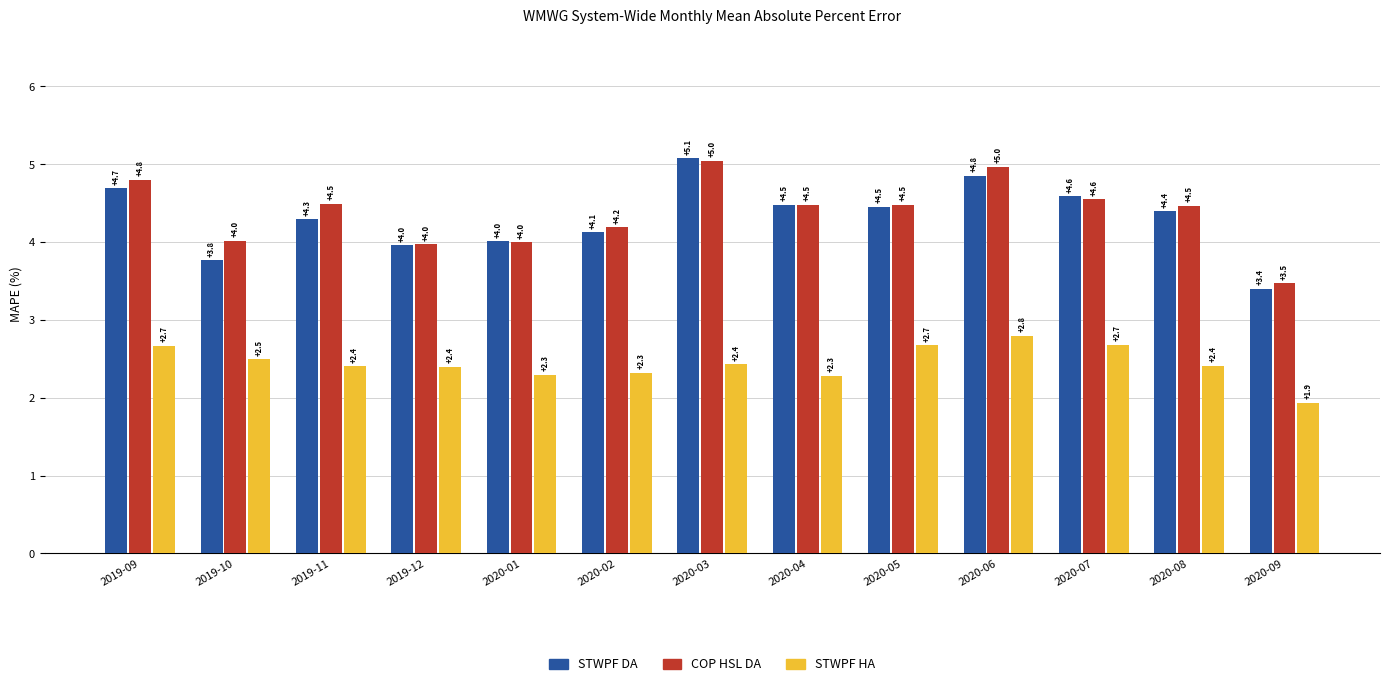

What is the difference between the highest and lowest values at 2020-07?

1.9